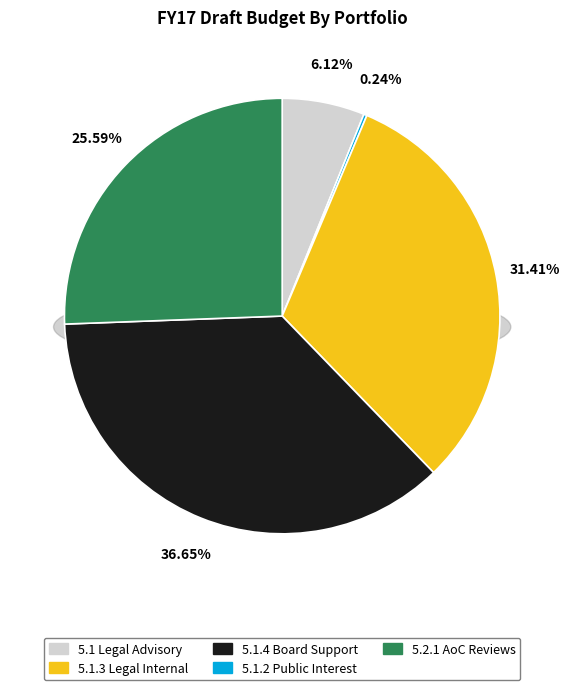

What is the total percentage of 5.1.4 Support ICANN Board and 5.1.3 Legal Internal Support?

68.1%